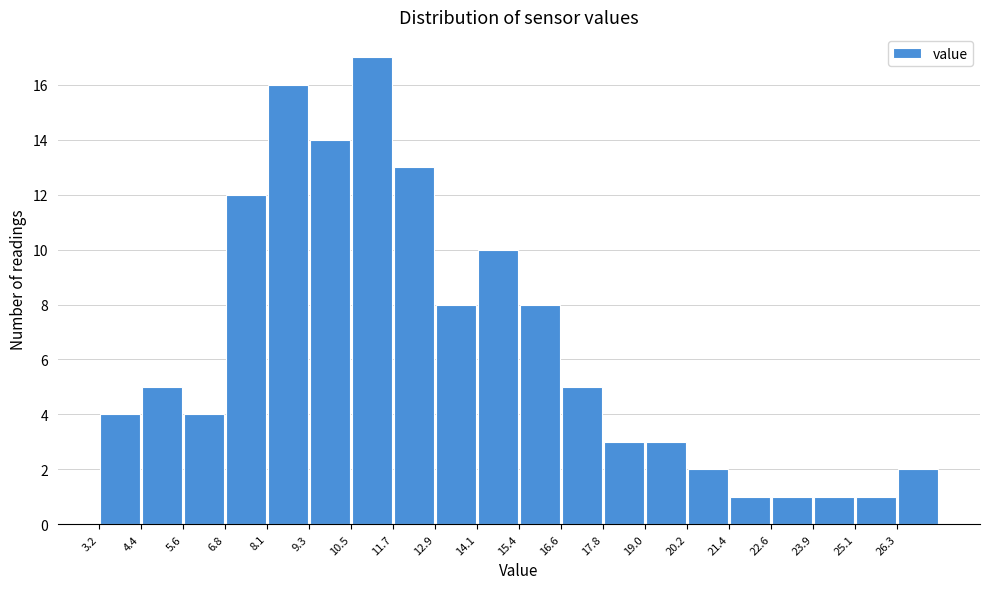

Which range on the x-axis has the tallest bar?

10.4 to 11.8